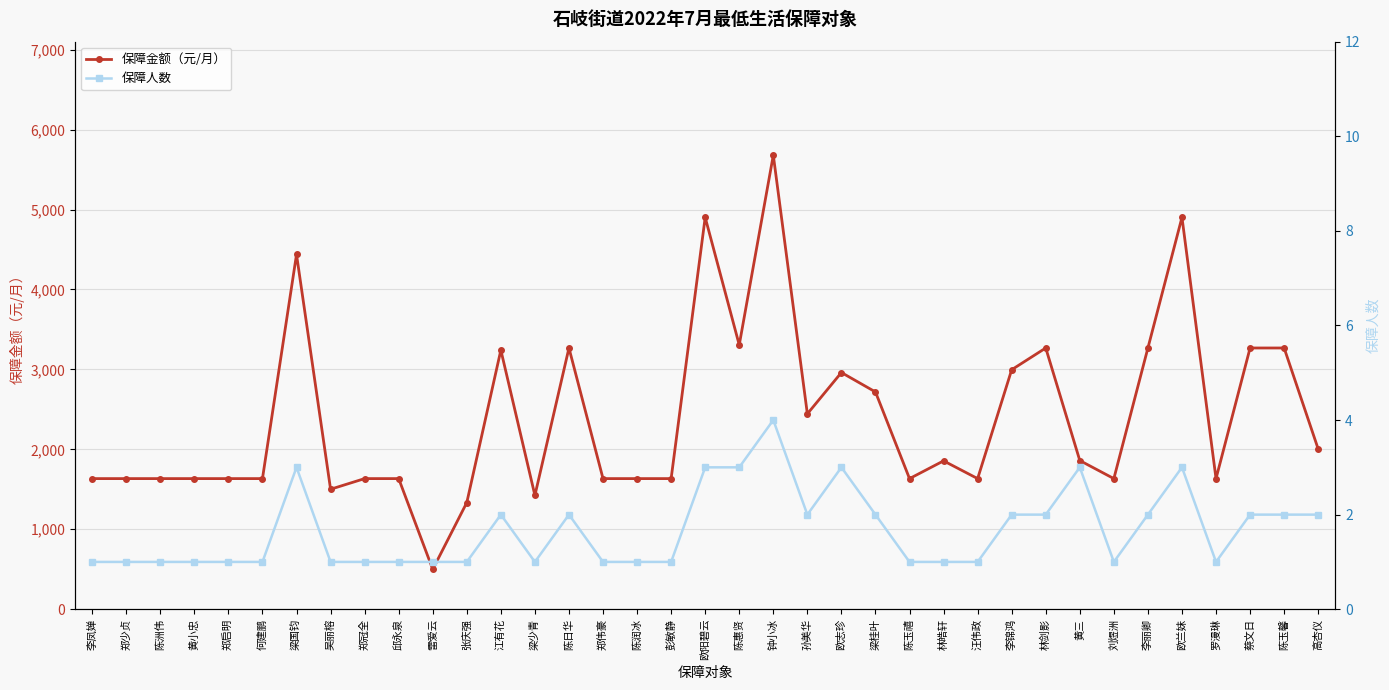

How many data points in 保障金额（元/月） are less than 1634?

4